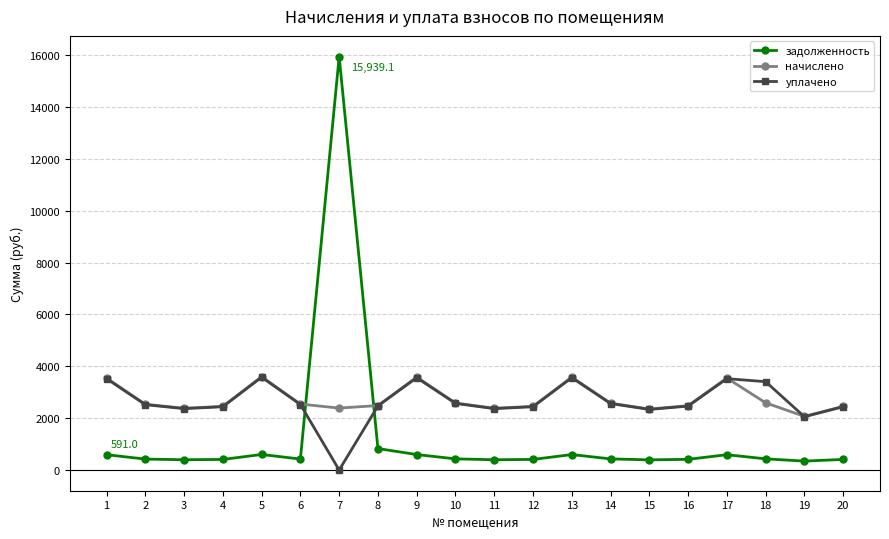

The value of начислено at 19 is 2878.4. True or false?

False